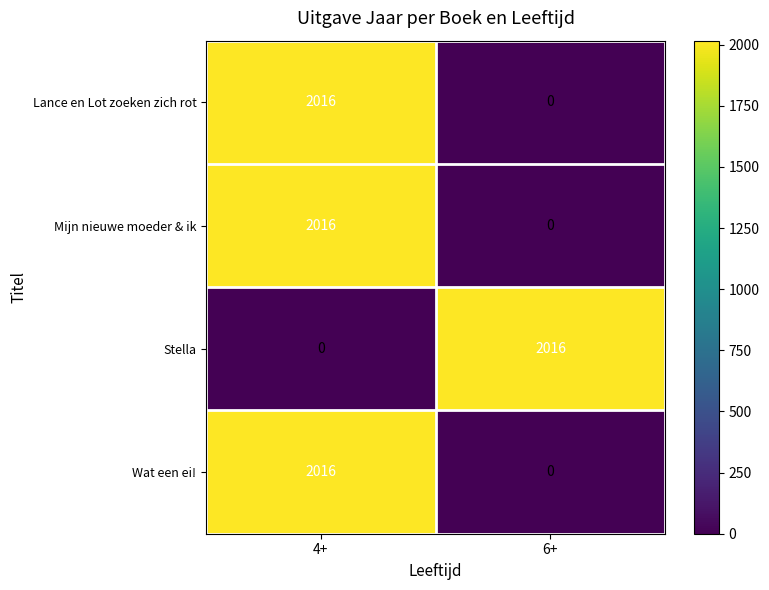

List the labels in order of Mijn nieuwe moeder & ik value, smallest first.

6+, 4+